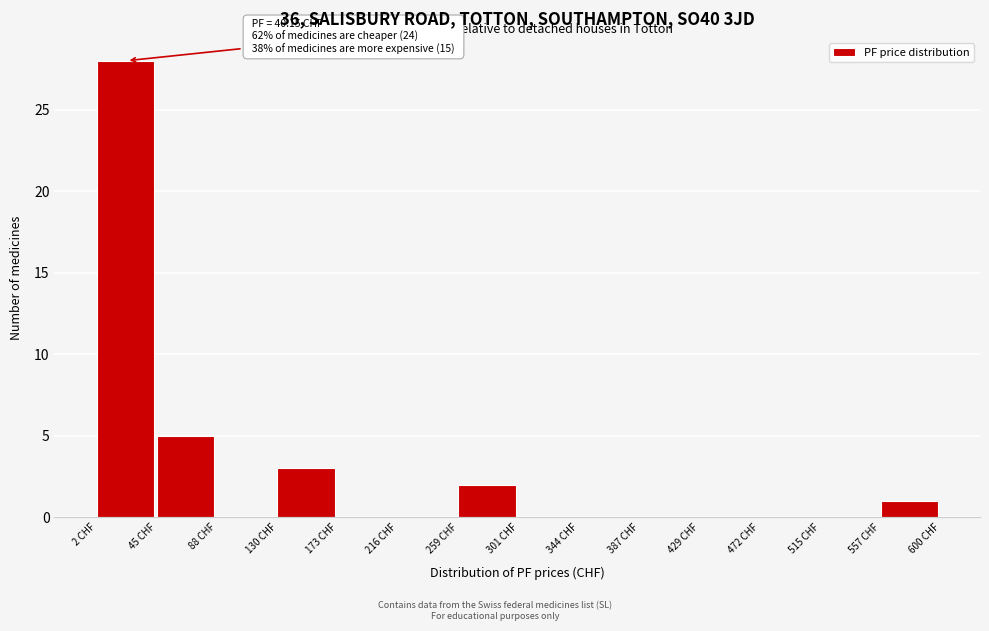

Over which range of the x-axis is the bar tallest?

0 to 45